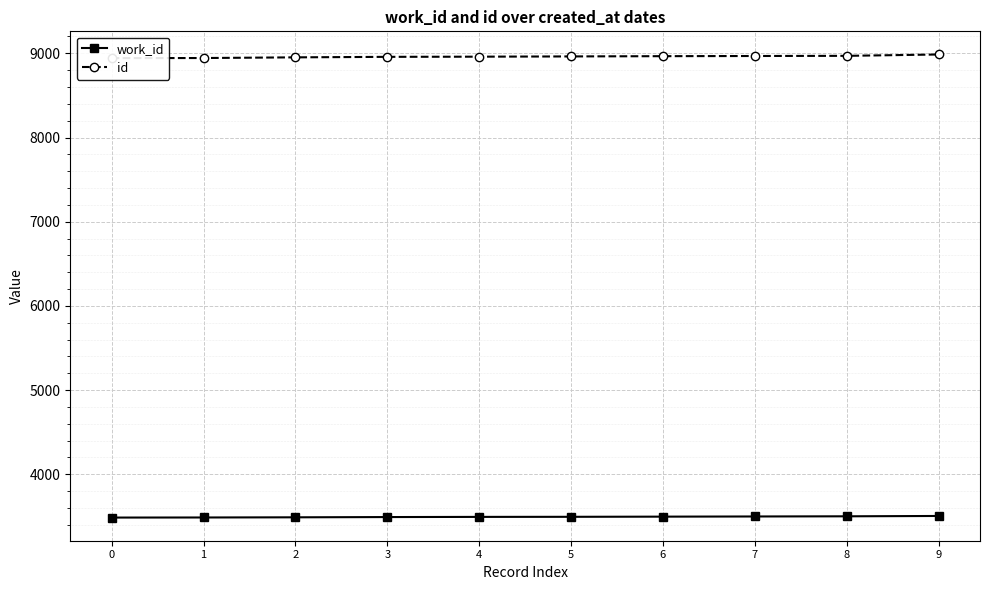

What are all the series names shown in the legend?

work_id, id